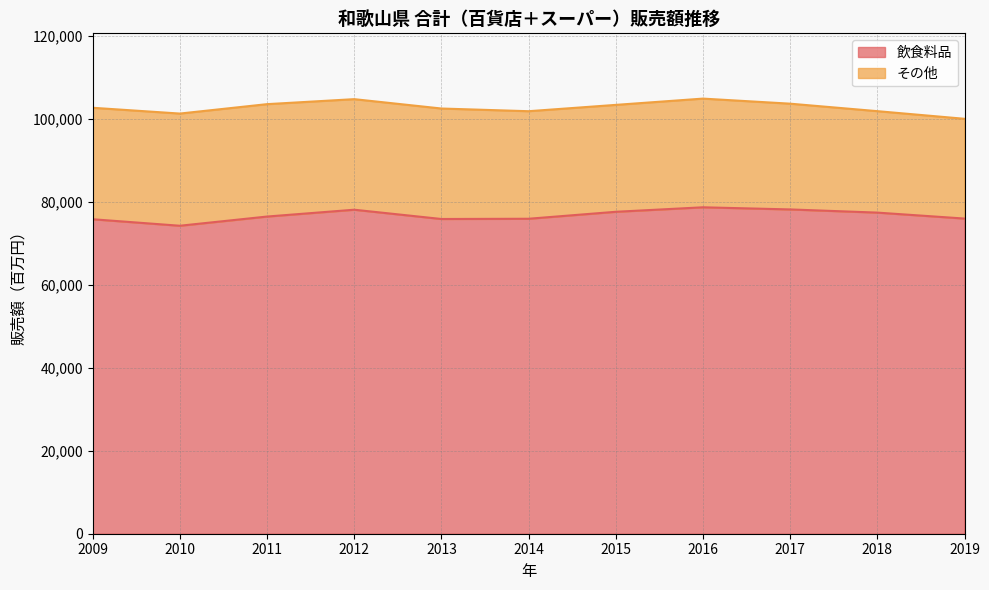

The chart shows a value of 78735 at 2016. True or false?

True